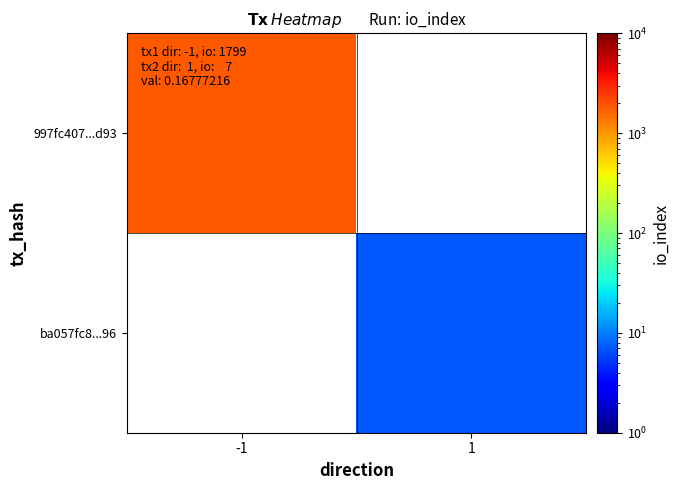

How many data points does each series have?

2